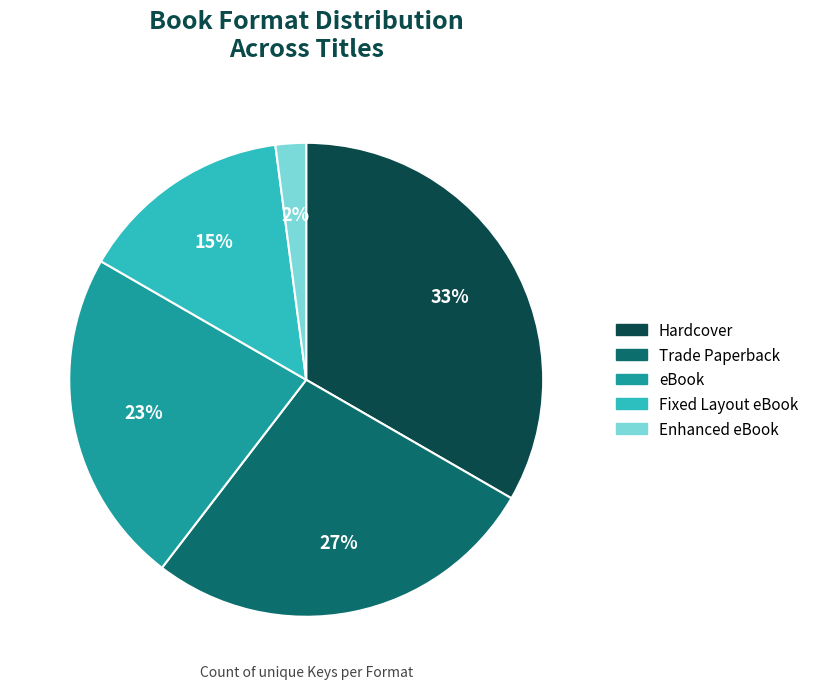

Rank the categories by value from lowest to highest.

Enhanced eBook, Fixed Layout eBook, eBook, Trade Paperback, Hardcover